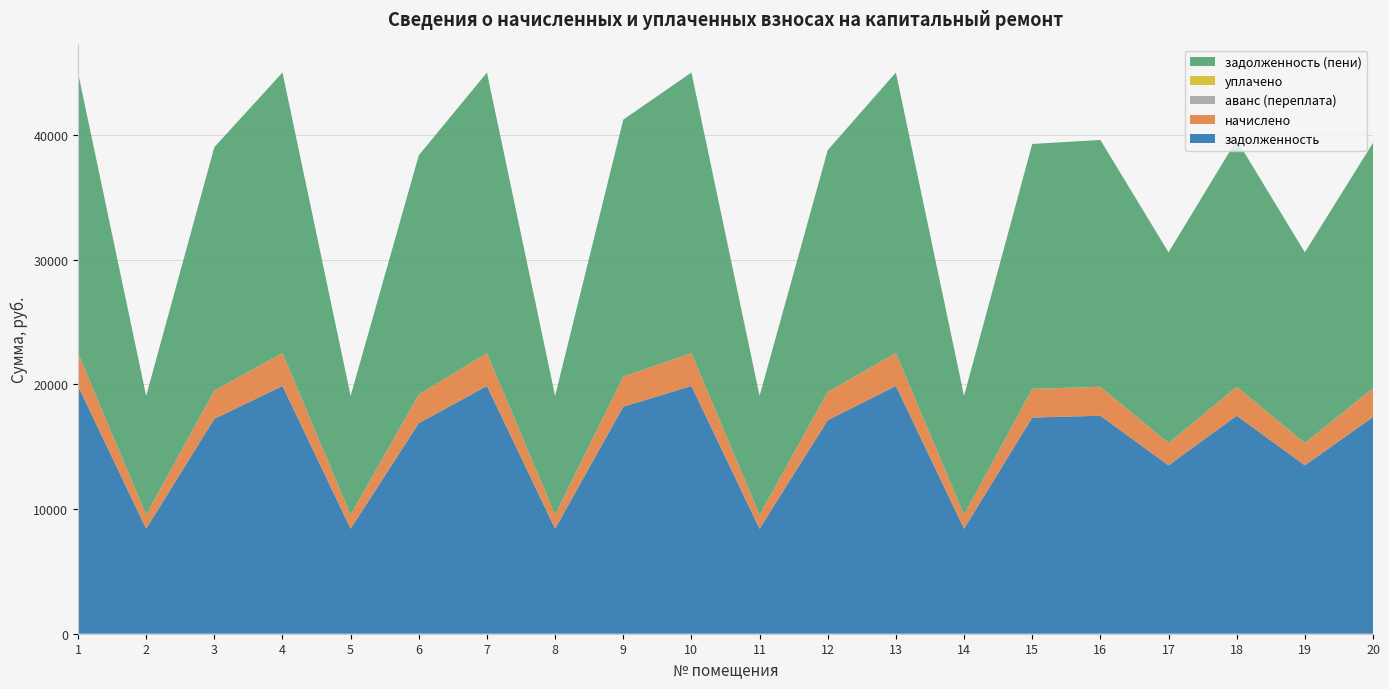

Reading left to right, list all the values displayed in this chart.

задолженность: 19876.3	8423.0	17231.3	19876.3	8423.0	16885.4	19876.3	8423.0	18207.1	19876.3	8423.0	17128.6	19876.3	8423.0	17340.4	17488.1	13507.7	17488.1	13507.7	17385.4
начислено: 2633.2	1115.9	2282.8	2633.2	1115.9	2303.2	2633.2	1115.9	2412.0	2633.2	1115.9	2269.1	2633.2	1115.9	2303.2	2316.8	1789.4	2316.8	1789.4	2303.2
аванс (переплата): 0.0	0.0	0.0	0.0	0.0	0.0	0.0	0.0	0.0	0.0	0.0	0.0	0.0	0.0	0.0	0.0	0.0	0.0	0.0	0.0
уплачено: 0.0	0.0	0.0	0.0	0.0	0.0	0.0	0.0	0.0	0.0	0.0	0.0	0.0	0.0	0.0	0.0	0.0	0.0	0.0	0.0
задолженность (пени): 22509.5	9538.9	19514.0	22509.5	9538.9	19188.5	22509.5	9538.9	20619.1	22509.5	9538.9	19397.7	22509.5	9538.9	19643.5	19804.9	15297.1	19804.9	15297.1	19688.5